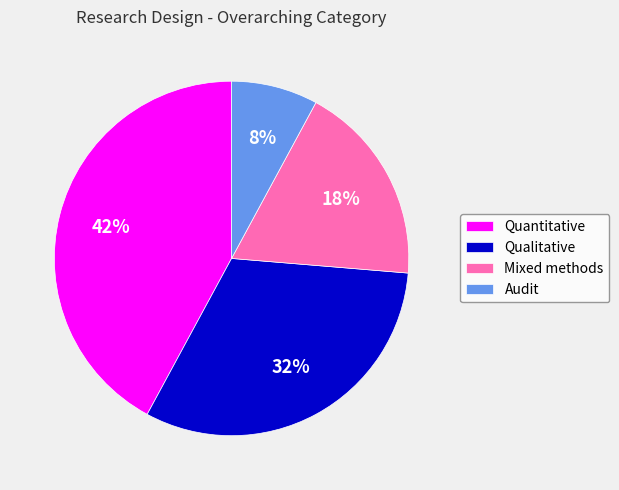

What is the largest slice in the pie chart?

Quantitative